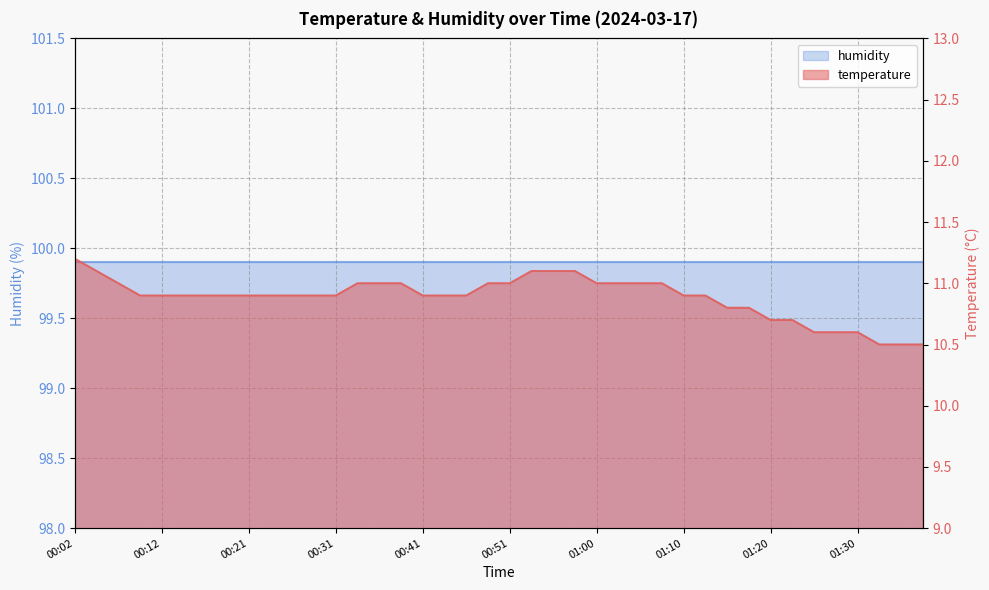

The value at 00:53 is 11.1. True or false?

True